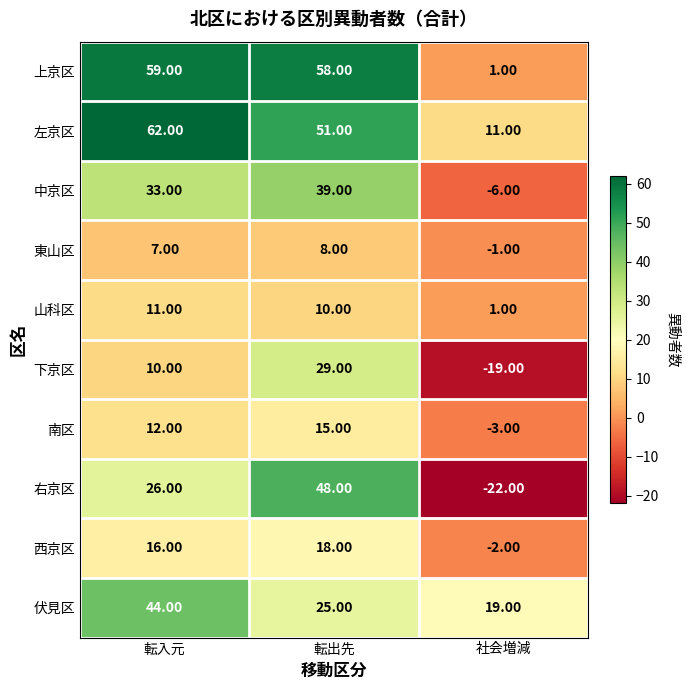

How many values in 下京区 are below zero?

1